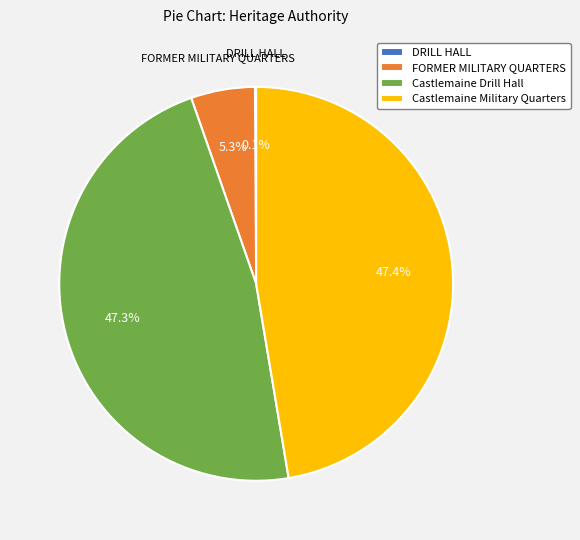

Between FORMER MILITARY QUARTERS and Castlemaine Drill Hall, which is larger?

Castlemaine Drill Hall